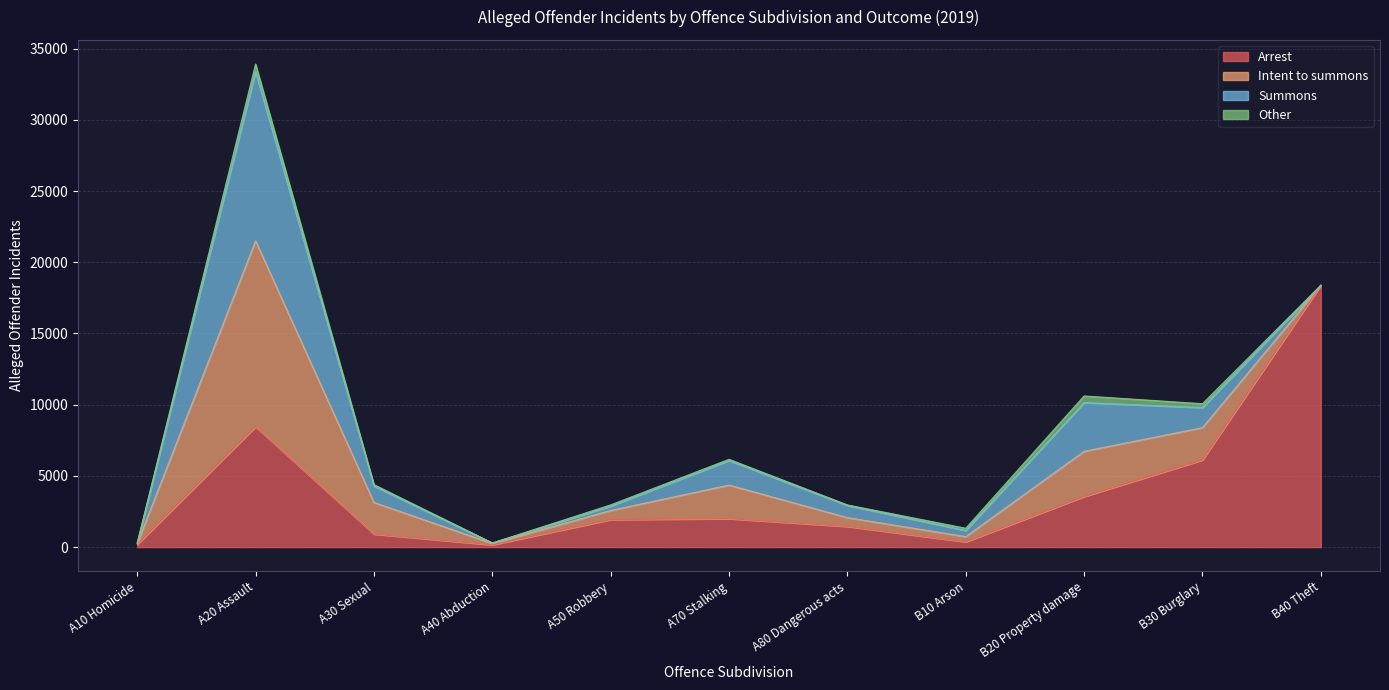

Rank the categories by Summons value from lowest to highest.

B40 Theft, A10 Homicide, A40 Abduction, A50 Robbery, B10 Arson, A80 Dangerous acts, A30 Sexual, B30 Burglary, A70 Stalking, B20 Property damage, A20 Assault